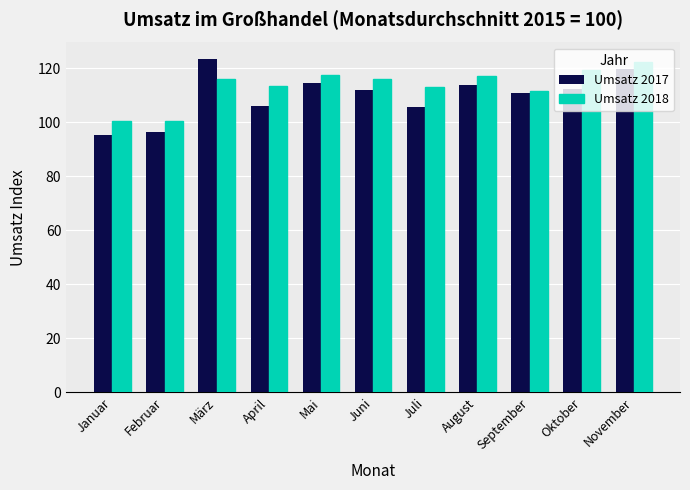

List the series in order of their overall mean, highest first.

Umsatz 2018, Umsatz 2017